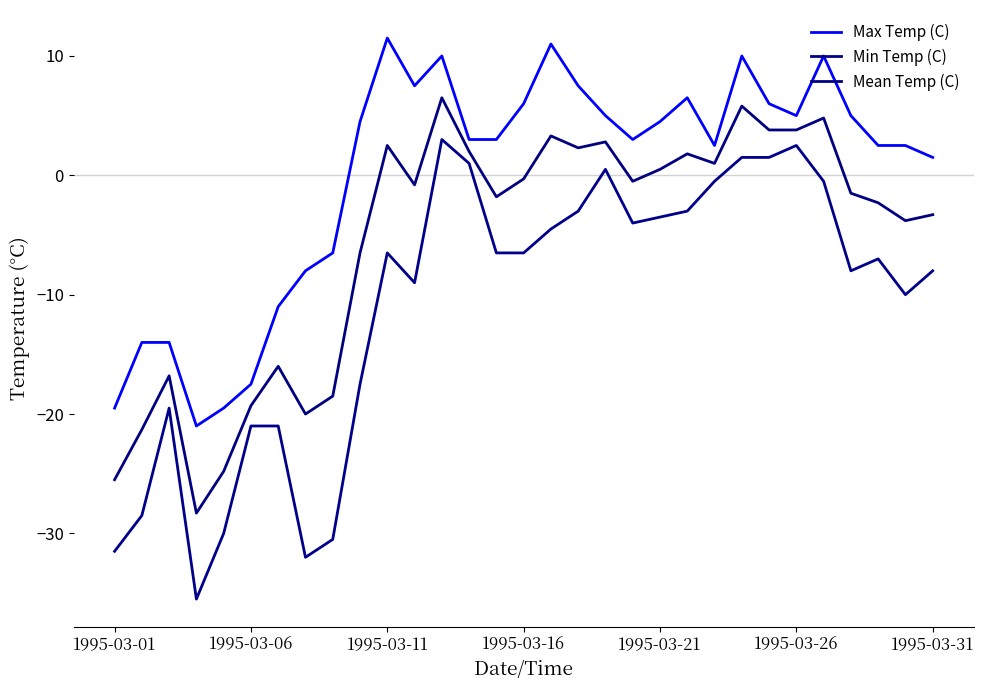

Which series has the largest total across all categories?

Max Temp (C)